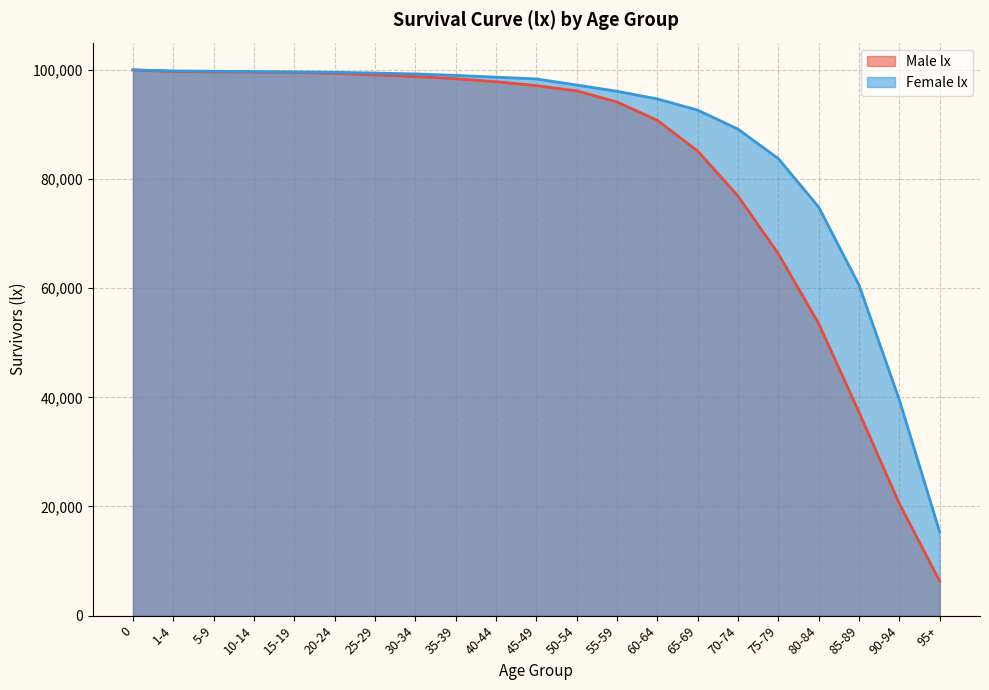

Reading left to right, list all the values displayed in this chart.

100000	99699	99625	99590	99558	99346	99088	98789	98389	97839	97115	96154	94125	90763	85129	76899	66302	53524	37285	20517	6333